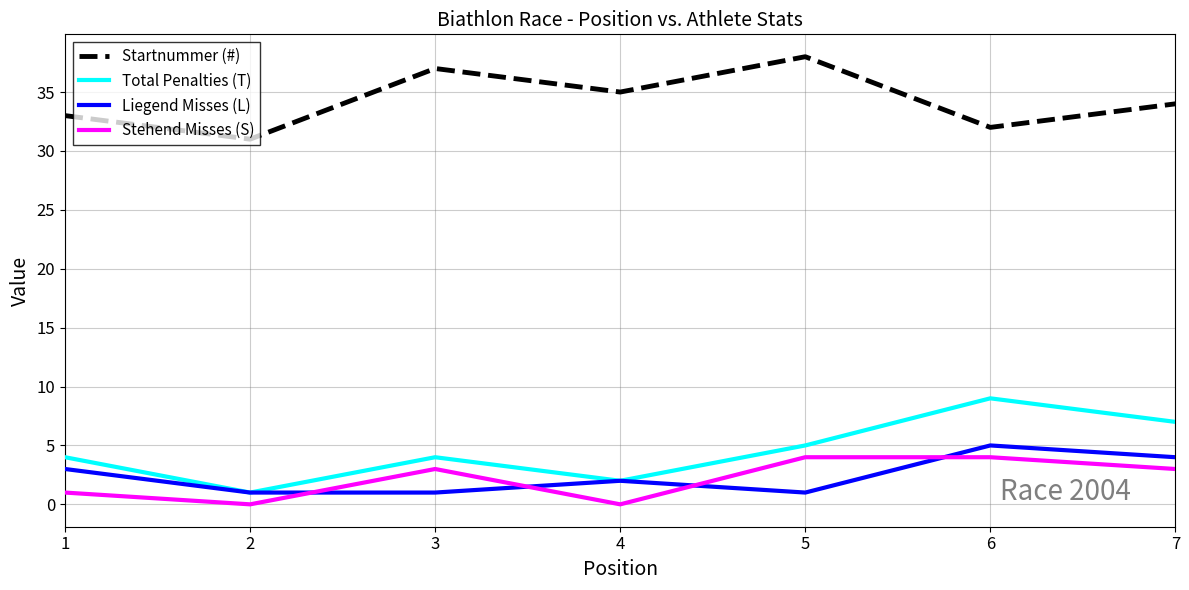

At which category is the sum across all series the highest?

6